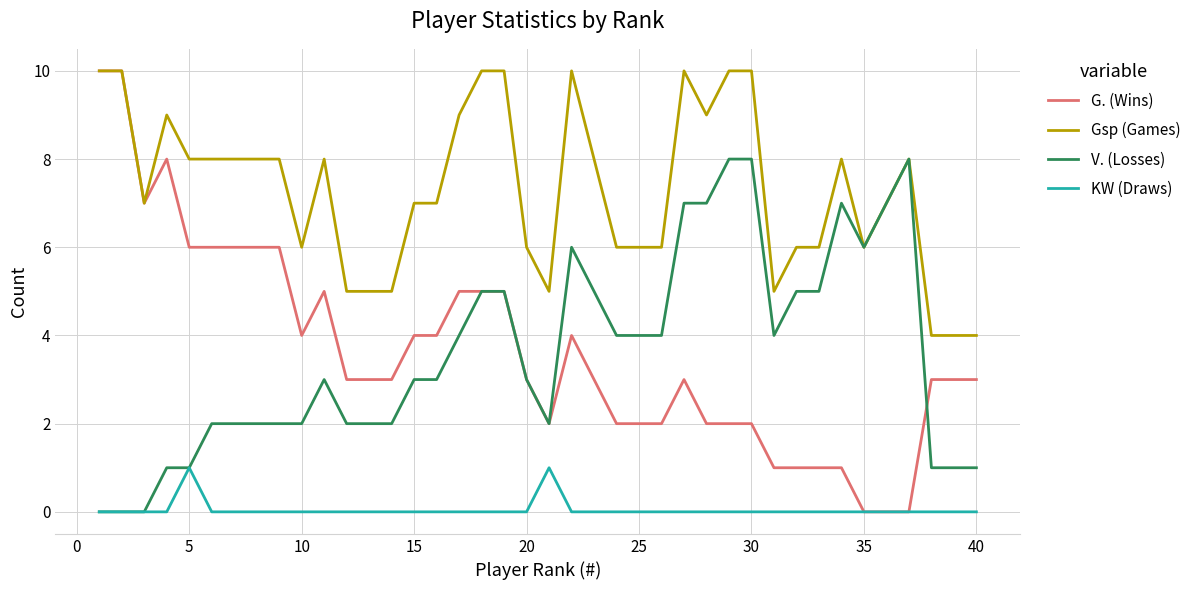

What is the maximum value shown in the chart?

10